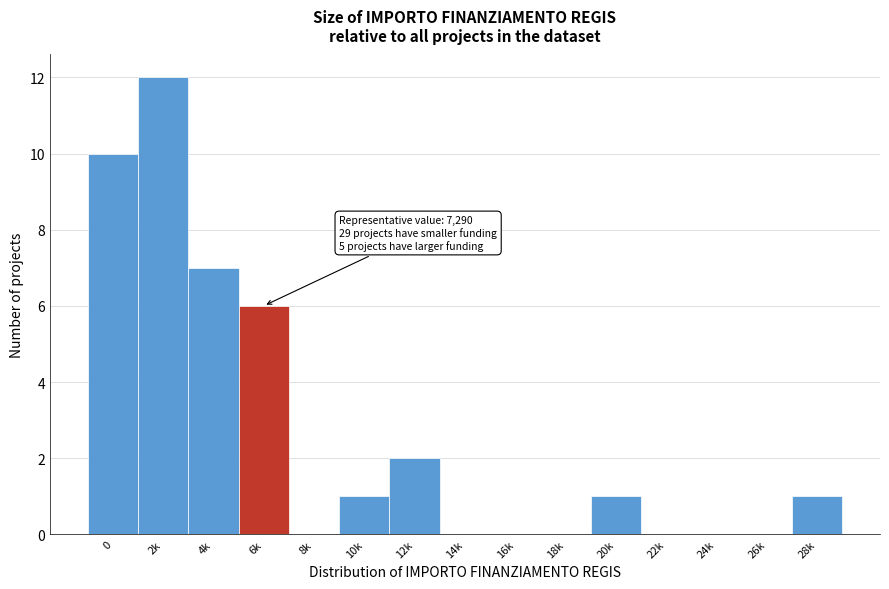

Reading left to right, what are all the values shown in this chart?

0=10	2k=12	4k=7	6k=6	8k=0	10k=1	12k=2	14k=0	16k=0	18k=0	20k=1	22k=0	24k=0	26k=0	28k=1